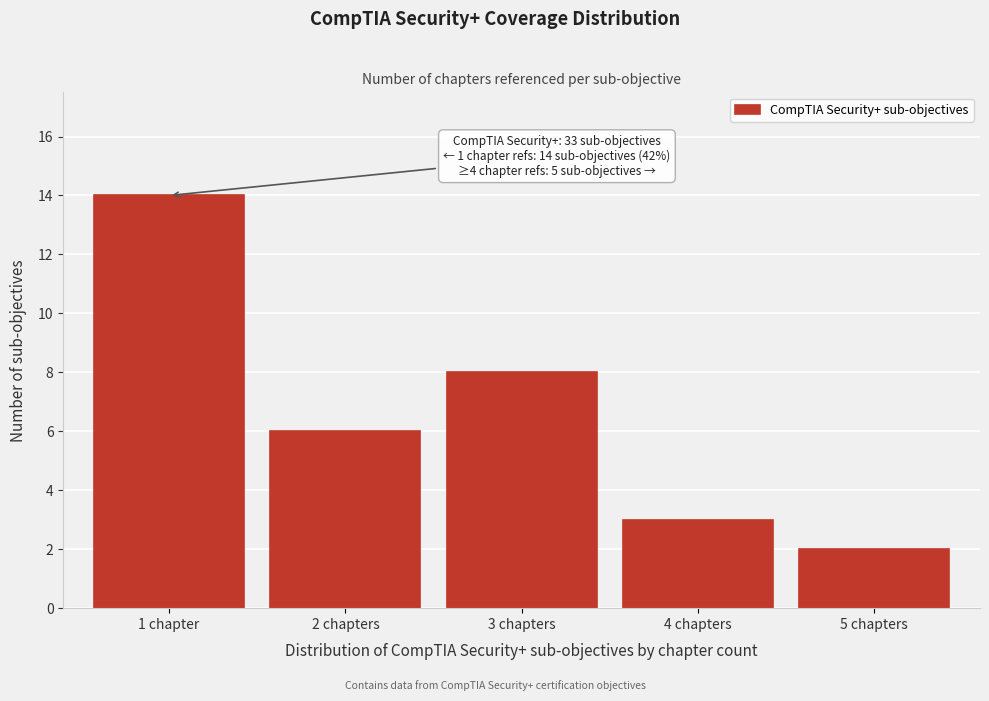

Reading right to left, transcribe all the data shown in this chart.

2	3	8	6	14